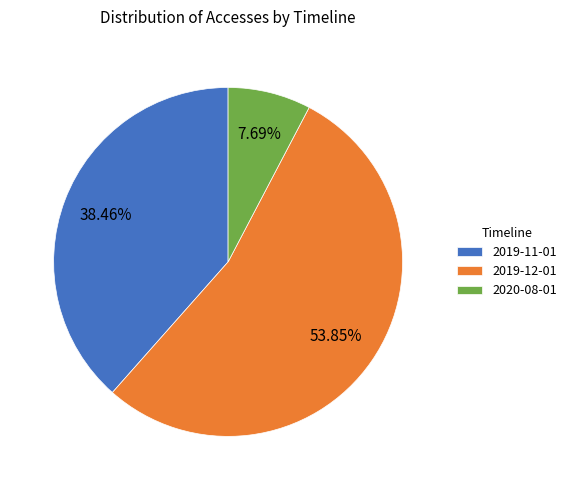

True or false: 2019-11-01 accounts for 38% of the total.

True